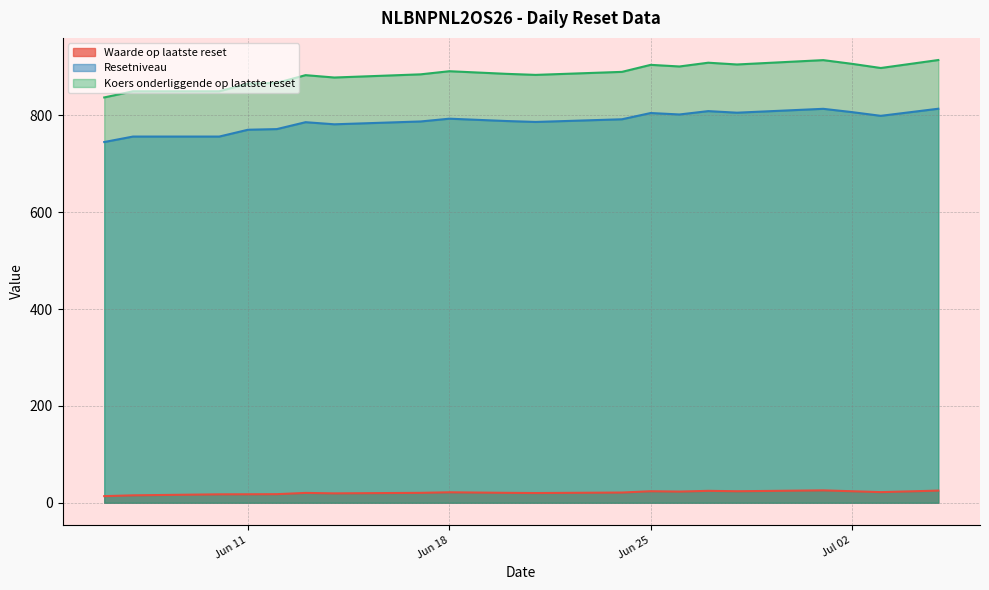

True or false: Waarde op laatste reset and Koers onderliggende op laatste reset intersect in this chart.

False